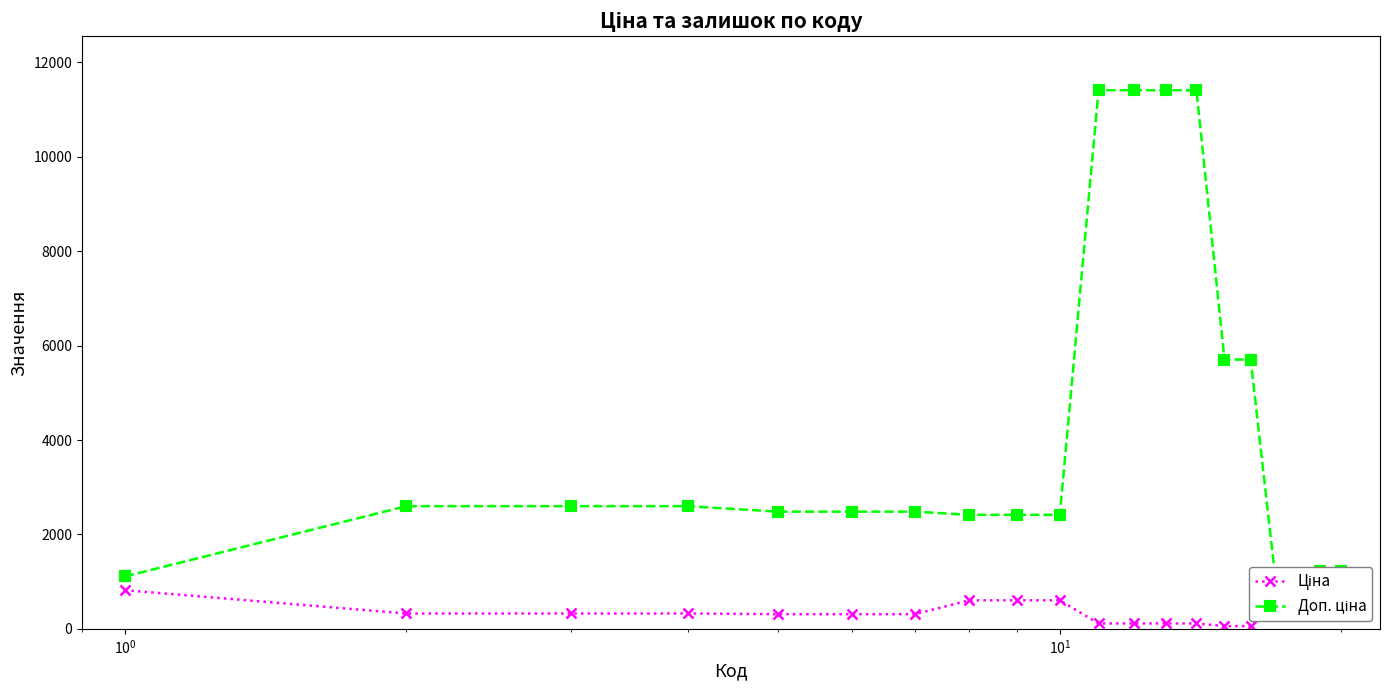

What is the value of the Ціна point at the 7th from the left?

310.3